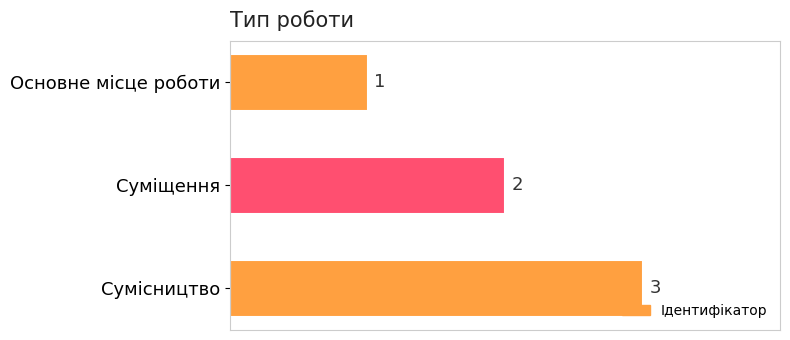

Rank the categories by value from lowest to highest.

Основне місце роботи, Суміщення, Сумісництво